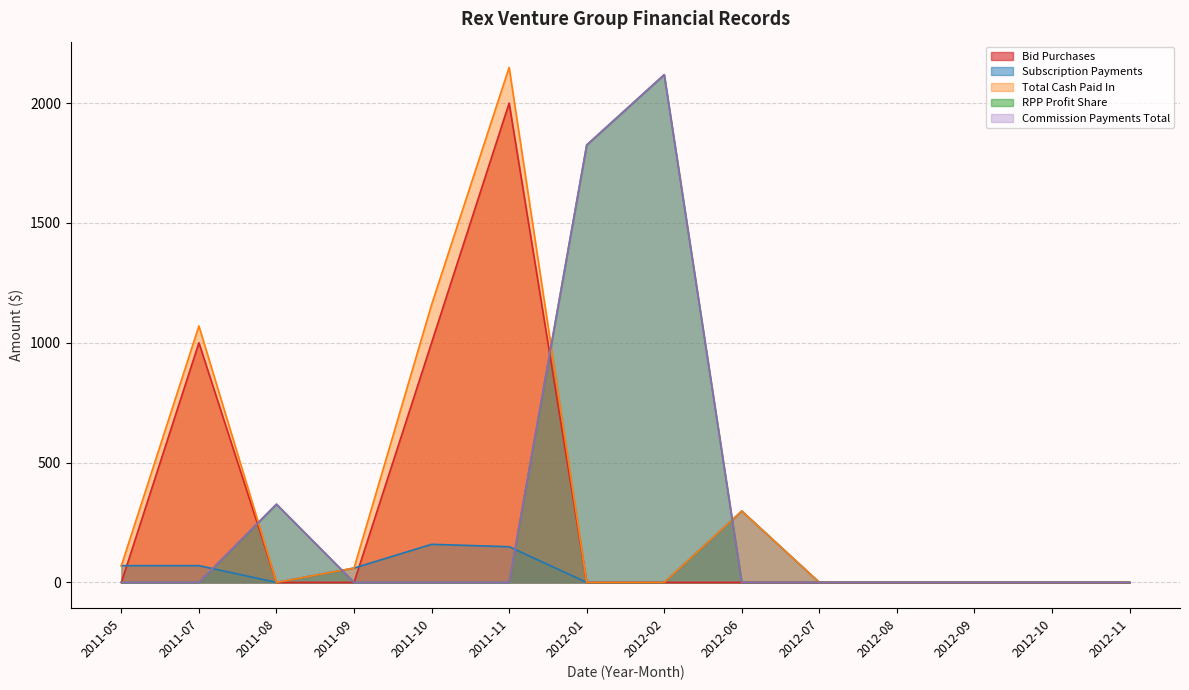

Reading left to right, extract all data points from this chart.

Bid Purchases: 0.0	1000.0	0.0	0.0	1000.0	2000.0	0.0	0.0	0.0	0.0	0.0	0.0	0.0	0.0
Subscription Payments: 70.0	70.0	0.0	60.0	159.0	149.0	0.0	0.0	298.0	0.0	0.0	0.0	0.0	0.0
Total Cash Paid In: 70.0	1070.0	0.0	60.0	1159.0	2149.0	0.0	0.0	298.0	0.0	0.0	0.0	0.0	0.0
RPP Profit Share: 0.0	0.0	326.4	0.0	0.0	0.0	1825.3	2118.7	0.0	0.0	0.0	0.0	0.0	0.0
Commission Payments Total: 0.0	0.0	326.4	0.0	0.0	0.0	1825.3	2118.7	0.0	0.0	0.0	0.0	0.0	0.0